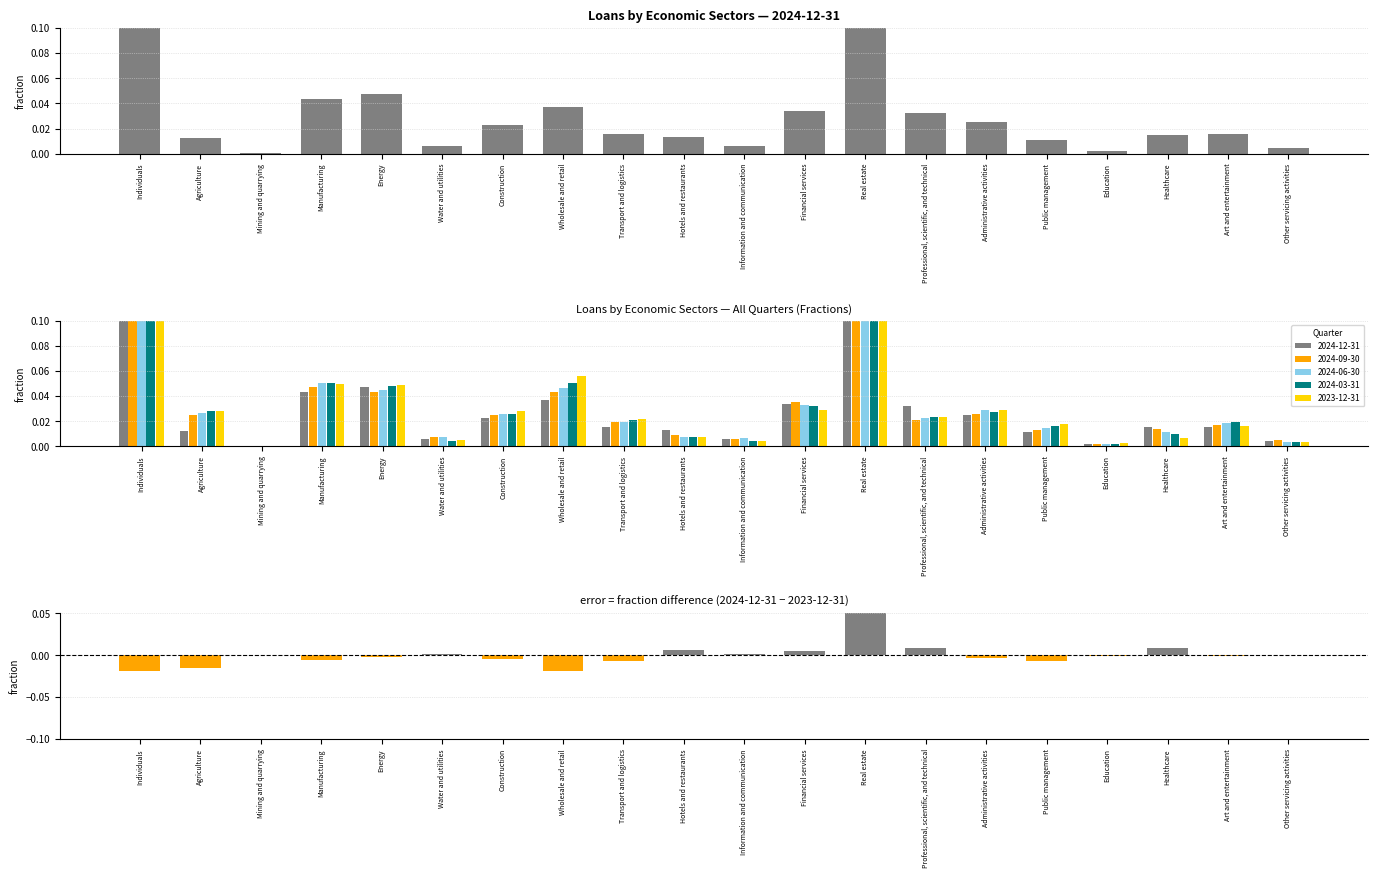

Does the chart contain any negative values?

Yes